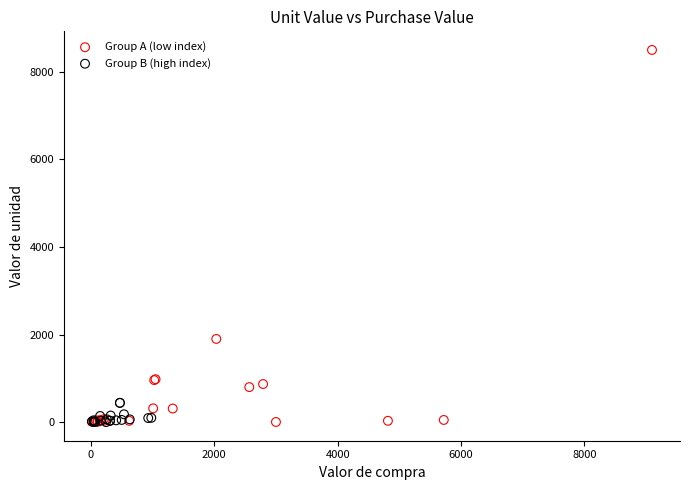

Which series has the largest Y range (max minus min)?

Group A (low index)